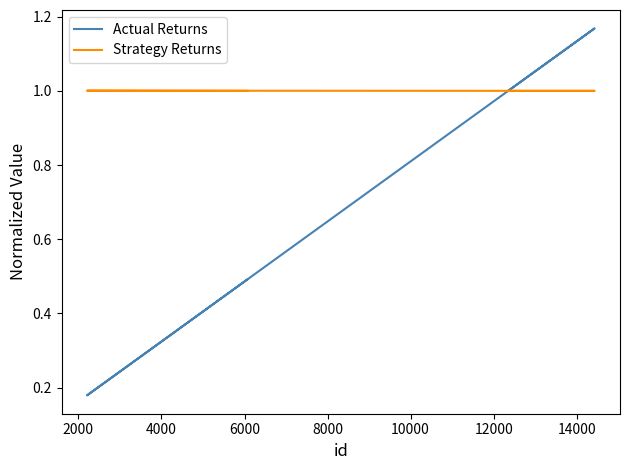

What is the lowest value of the Strategy Returns series?

1.0